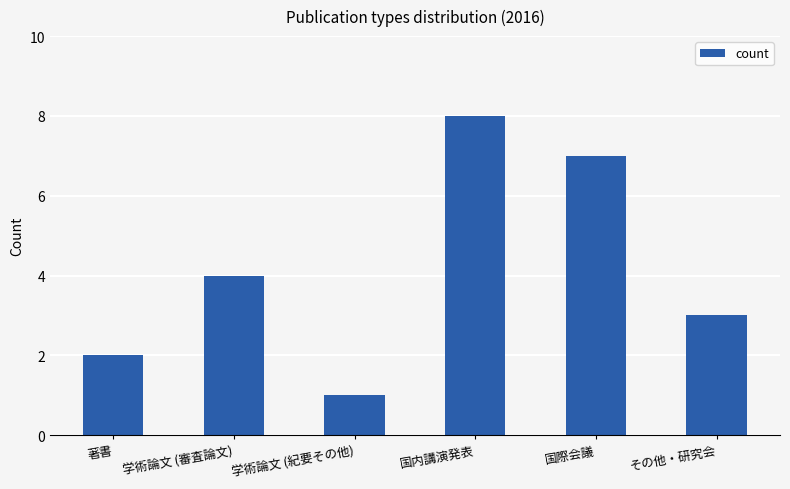

What is the average value?

4